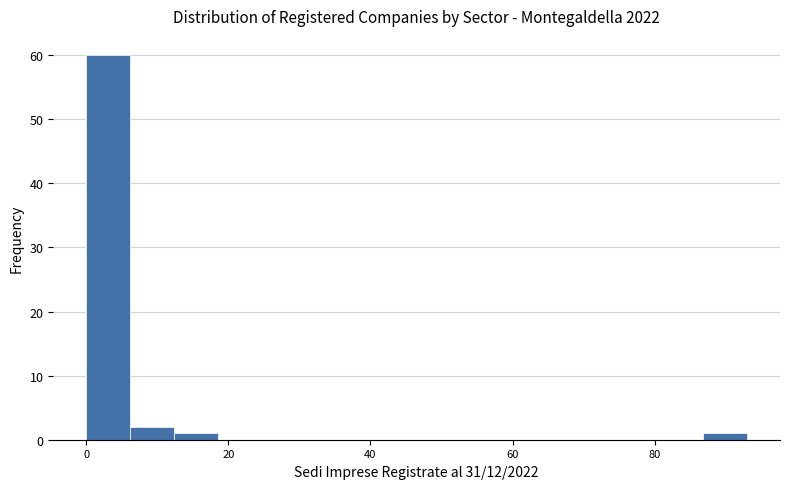

Around what value on the x-axis is the tallest bar? Give the approximate position of its centre, as read against the axis.

4